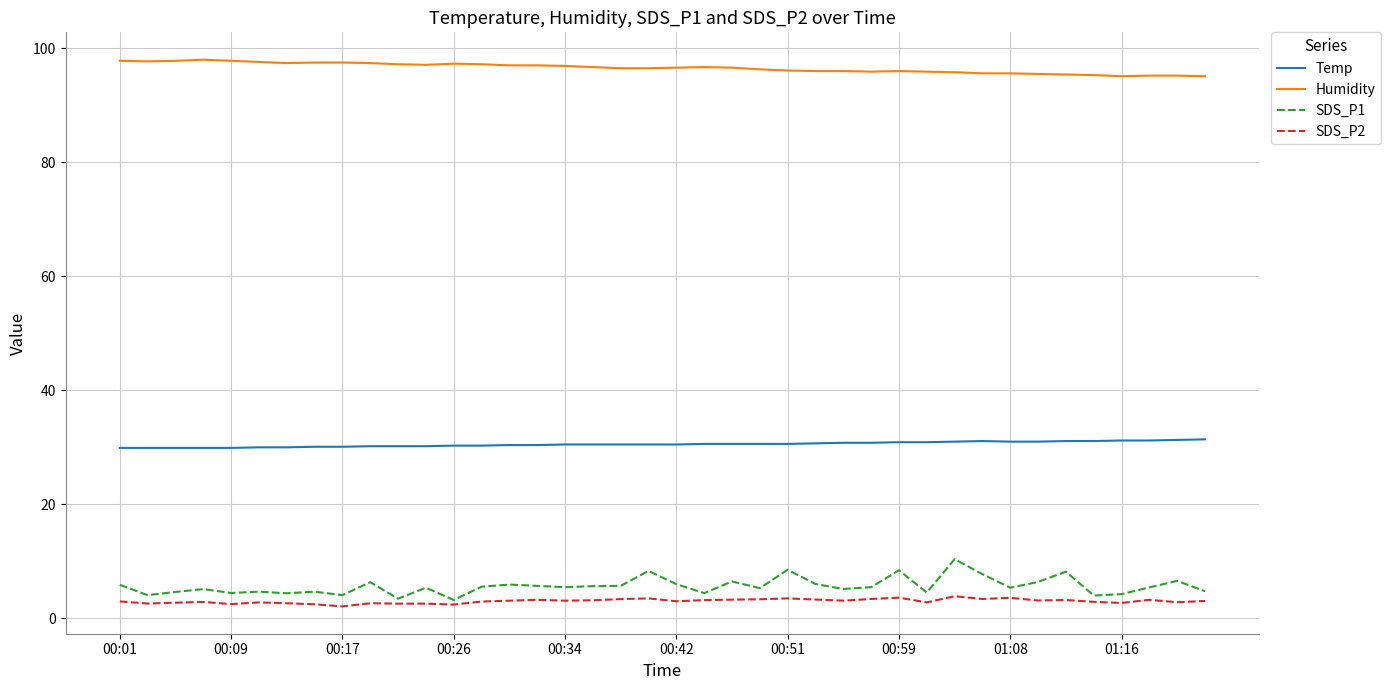

Which series has the widest spread of values?

SDS_P1